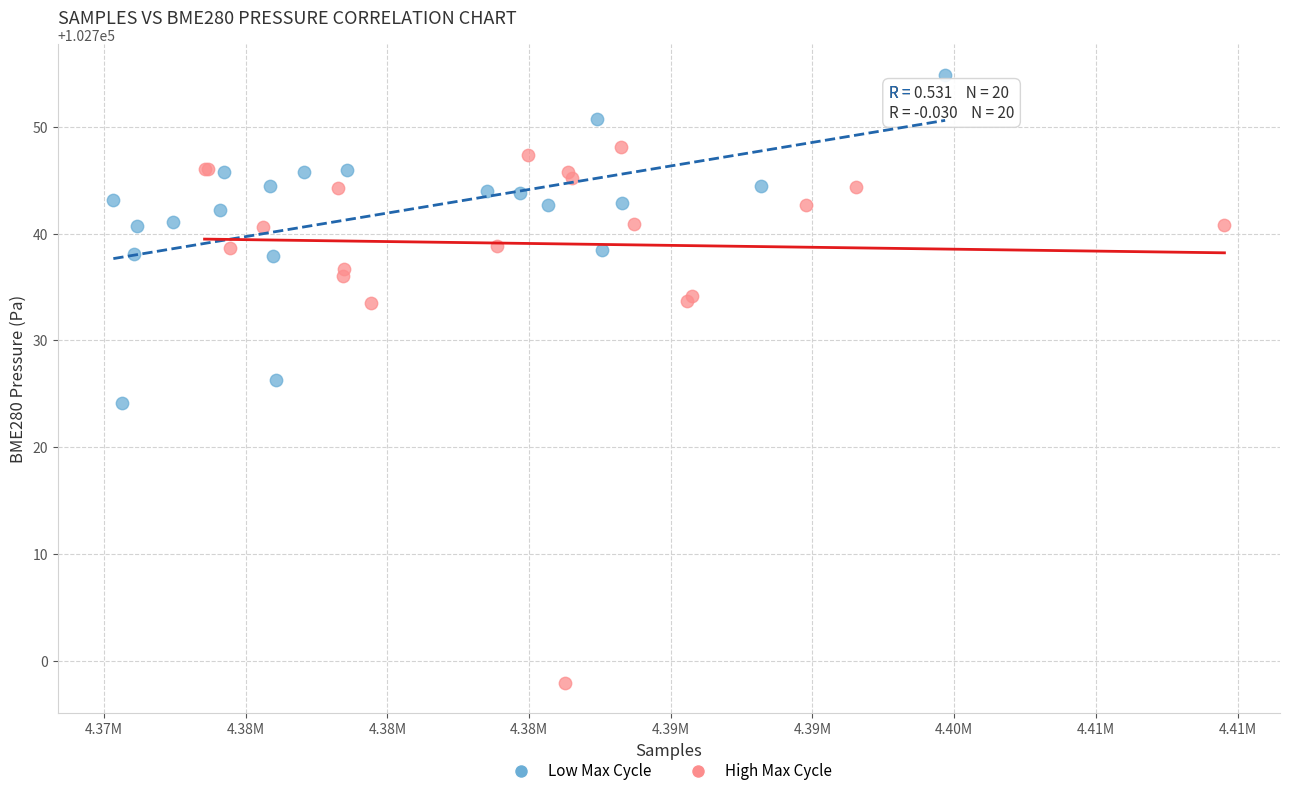

Which series contains the highest Y value?

Low Max Cycle